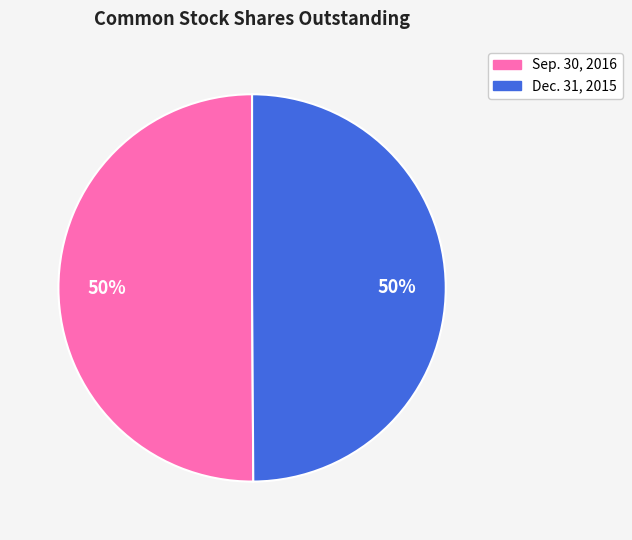

The Sep. 30, 2016 slice represents 55% of the pie. True or false?

False